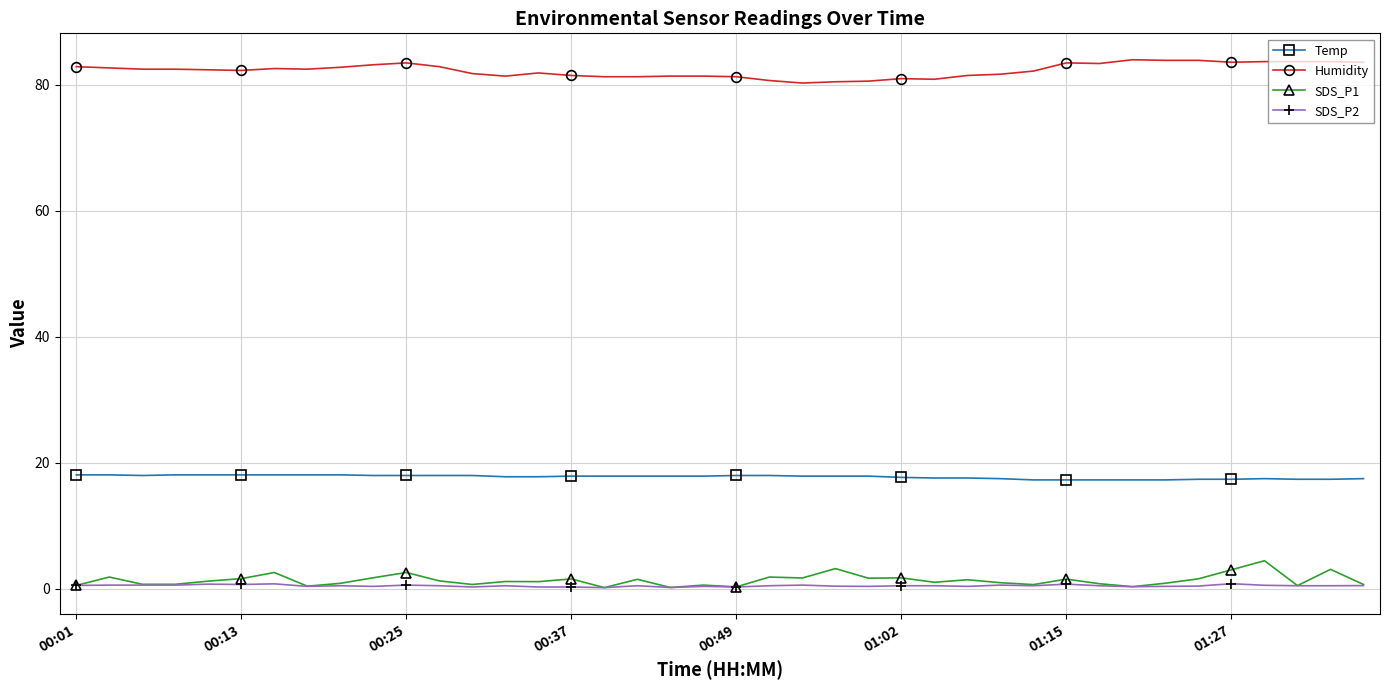

What is the smallest value displayed?

0.2